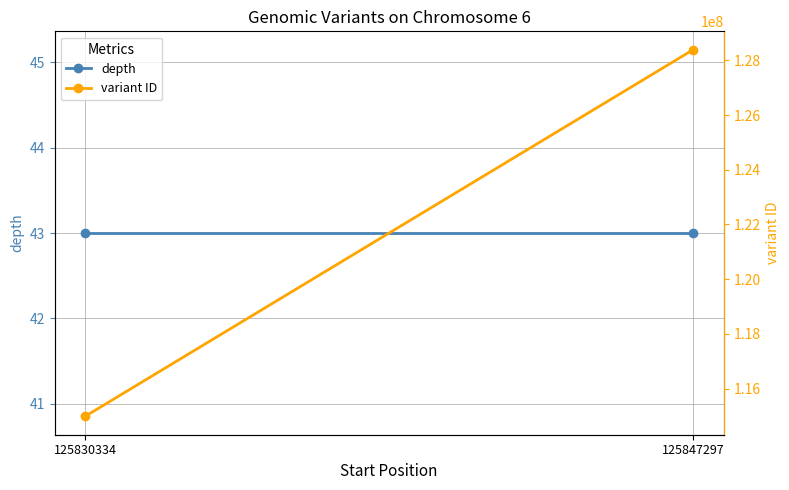

What are all the series names shown in the legend?

depth, variant ID